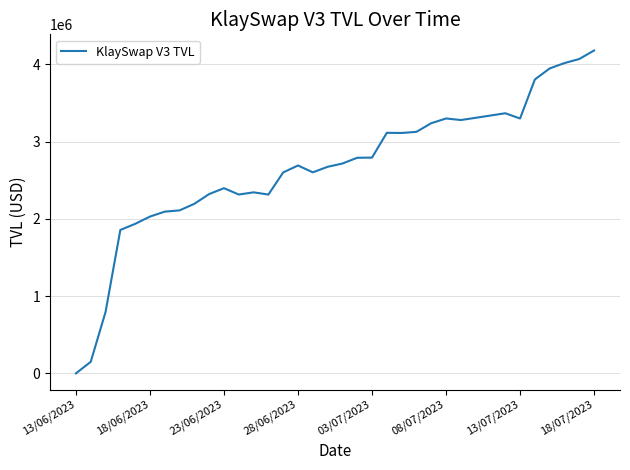

True or false: there are more than 2 points higher than both neighbors.

True